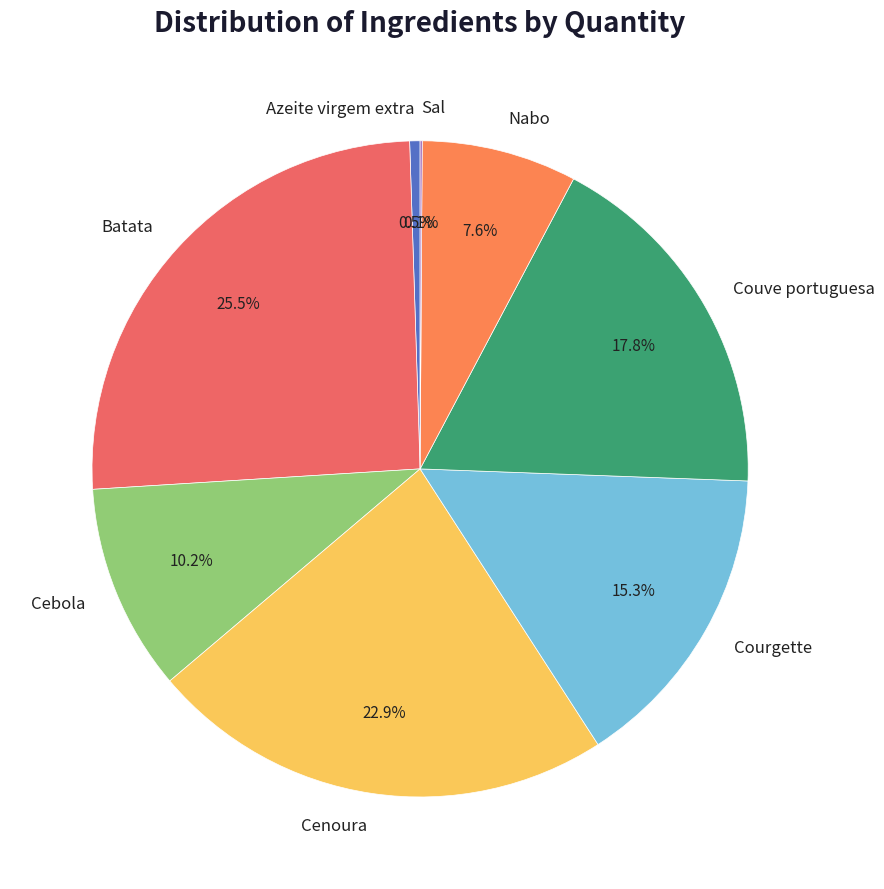

To the nearest percent, what percentage of the pie is Cenoura?

23%